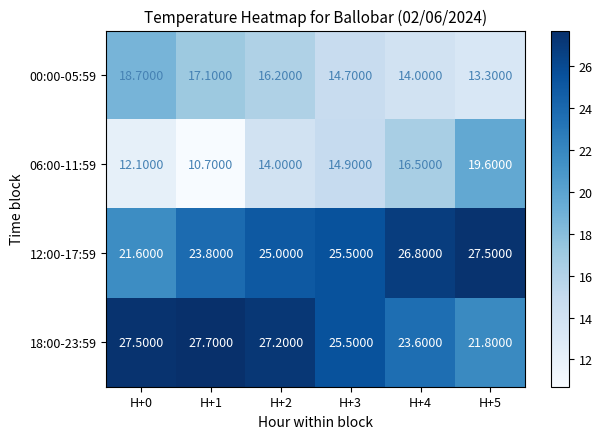

What is the difference between the maximum and minimum values in the 06:00-11:59 series?

8.9